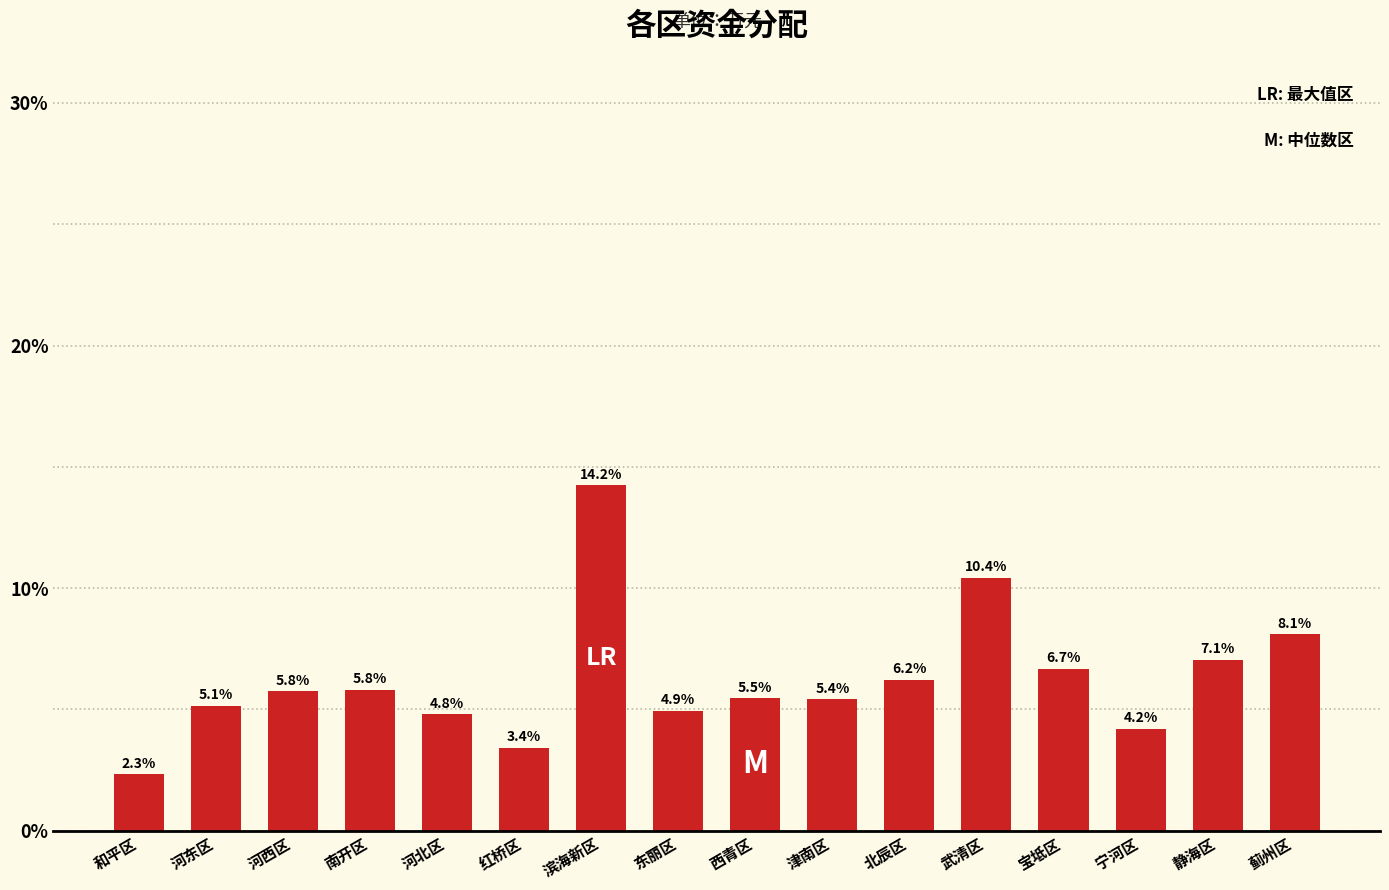

Reading left to right, what are all the values shown in this chart?

2.3	5.1	5.8	5.8	4.8	3.4	14.2	4.9	5.5	5.4	6.2	10.4	6.7	4.2	7.1	8.1